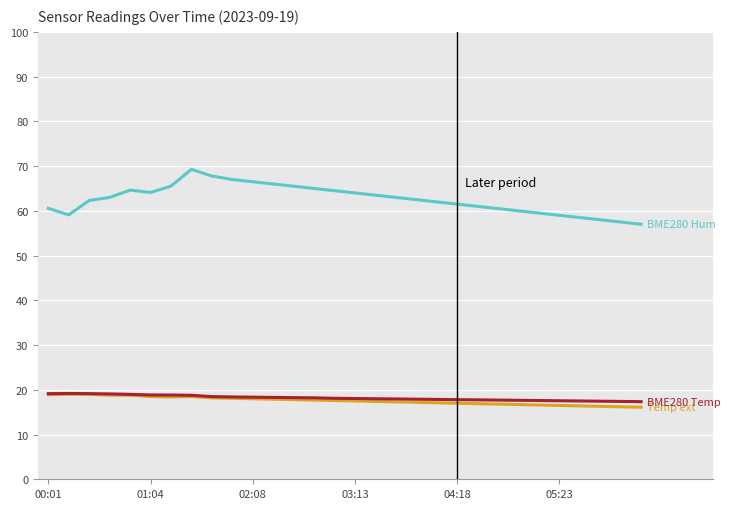

What is the greatest value displayed?

69.3